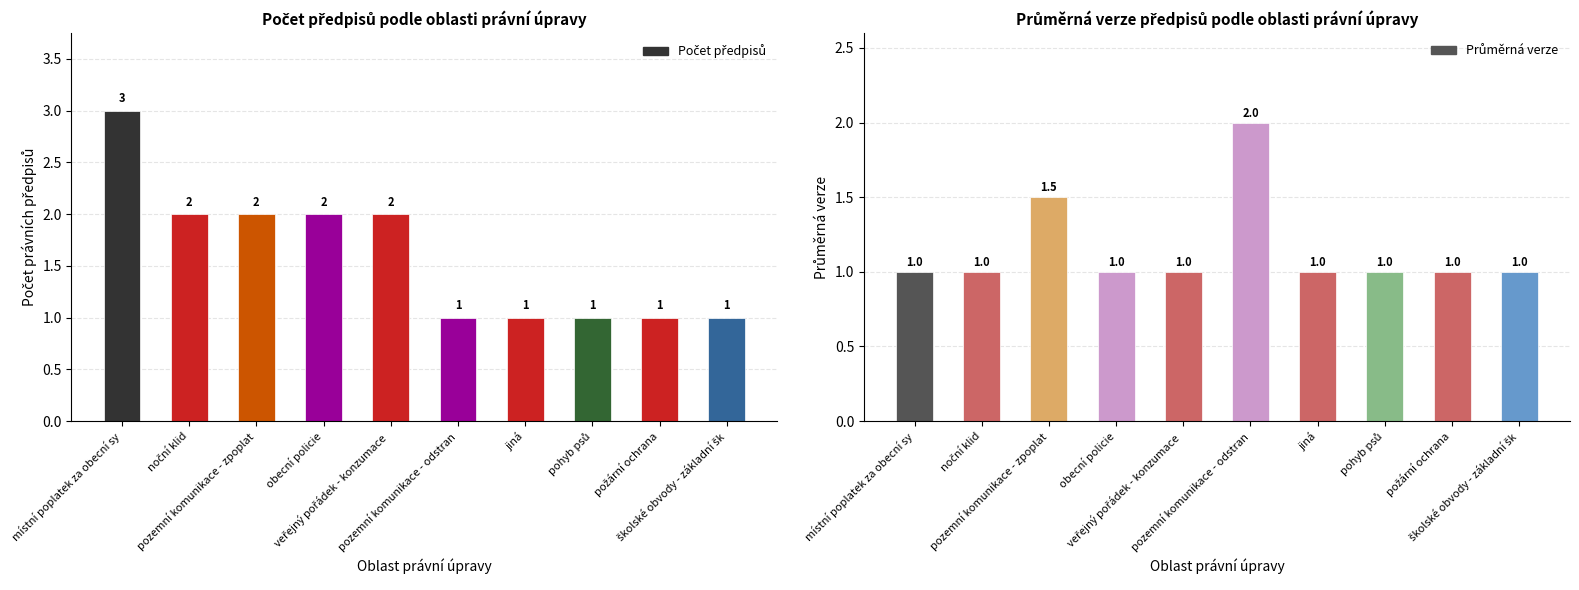

How many data points in Průměrná verze are above 1?

2